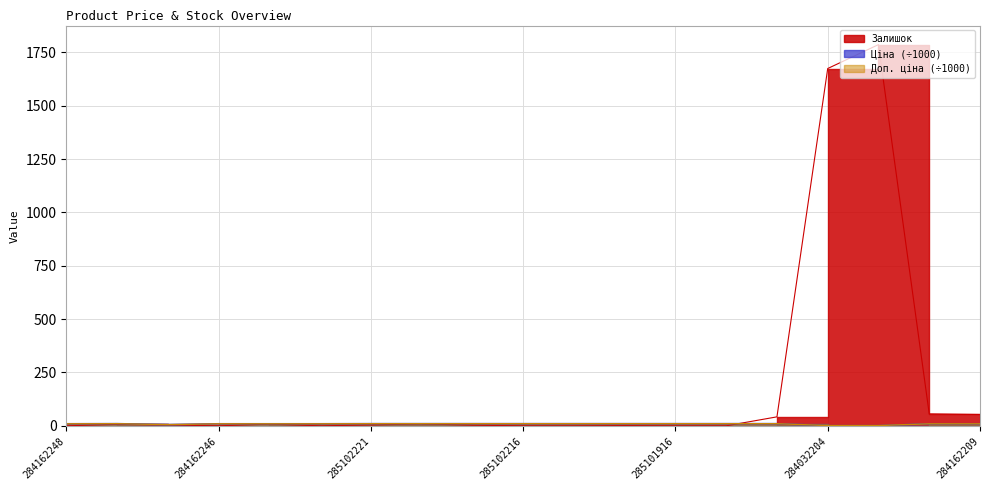

Reading right to left, transcribe all the data shown in this chart.

Ціна: 9.5	9.5	0.5	0.5	10.0	10.0	10.0	10.0	10.0	10.0	10.0	10.0	10.0	9.5	9.5	9.5	5.7	10.0	9.5
Доп. ціна: 9.5	9.5	1.2	1.2	10.0	10.0	10.0	10.0	10.0	10.0	10.0	10.0	10.0	9.5	9.5	9.5	5.7	10.0	9.5
Залишок: 53.0	56.0	1786.0	1674.0	42.0	0.0	0.0	1.0	0.0	0.0	3.0	9.0	4.0	0.0	8.0	0.0	4.0	7.0	0.0